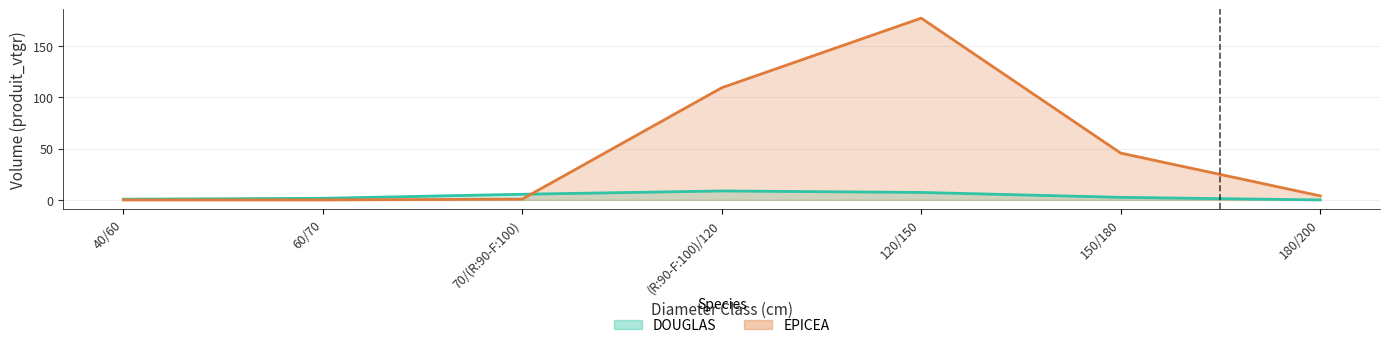

How many data points in DOUGLAS are less than 2?

3